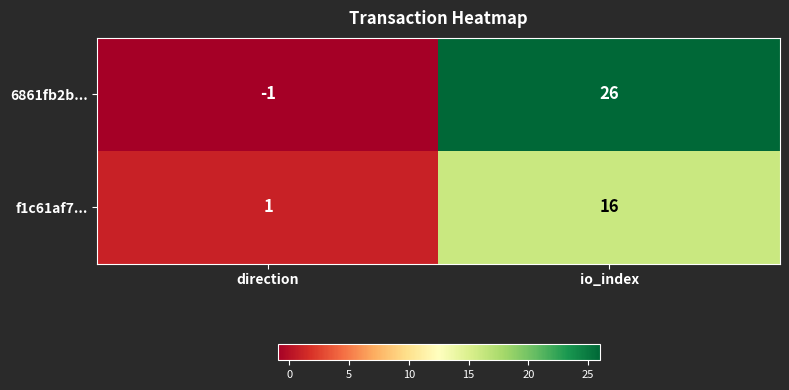

Reading left to right, extract all data points from this chart.

6861fb2b...: direction=-1	io_index=26
f1c61af7...: direction=1	io_index=16